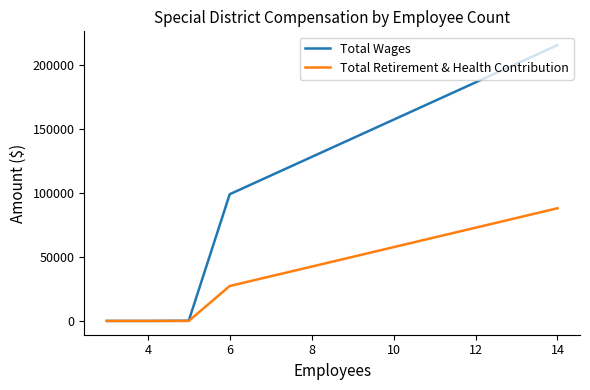

How many lines are shown in the chart?

2